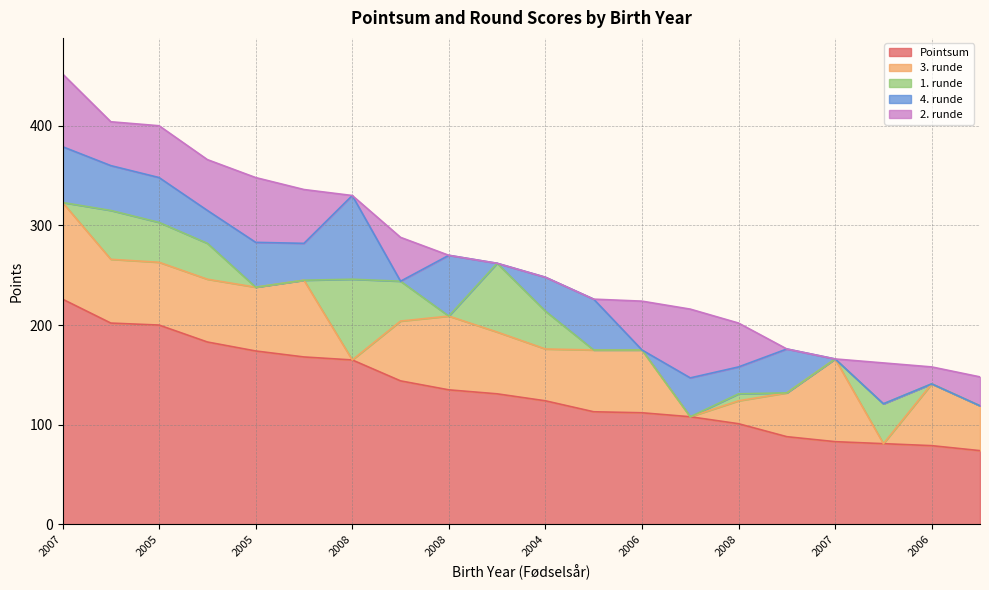

True or false: 3. runde has a value of 83 at 2006.

False